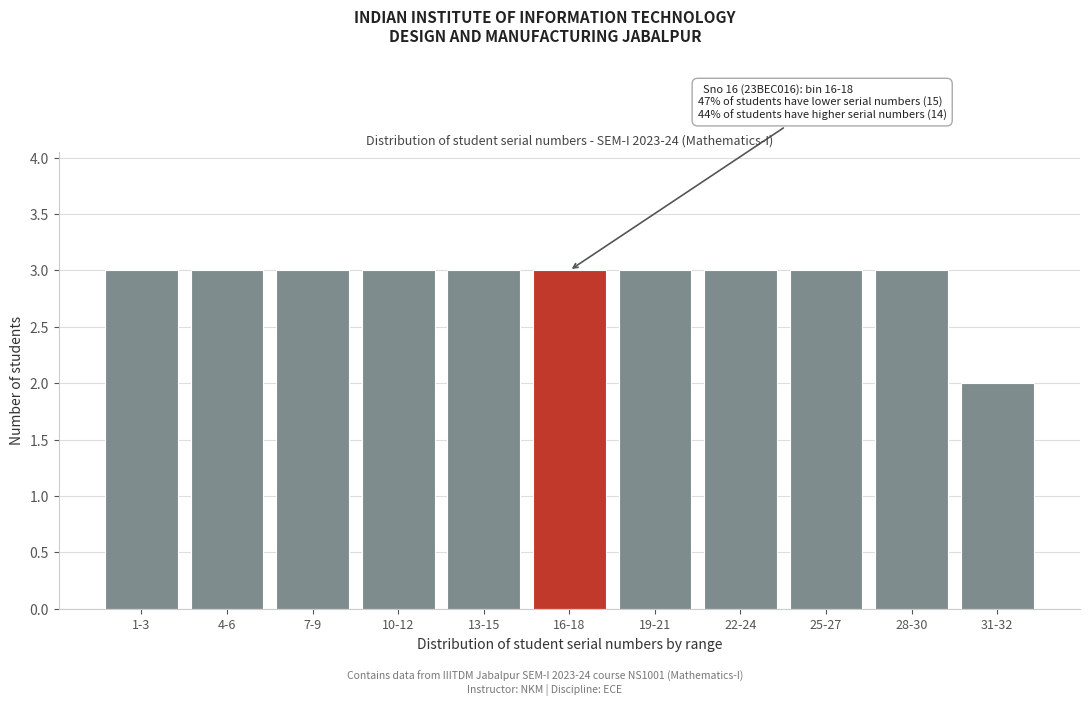

Reading left to right, list all the values displayed in this chart.

1-3=3	4-6=3	7-9=3	10-12=3	13-15=3	16-18=3	19-21=3	22-24=3	25-27=3	28-30=3	31-32=2